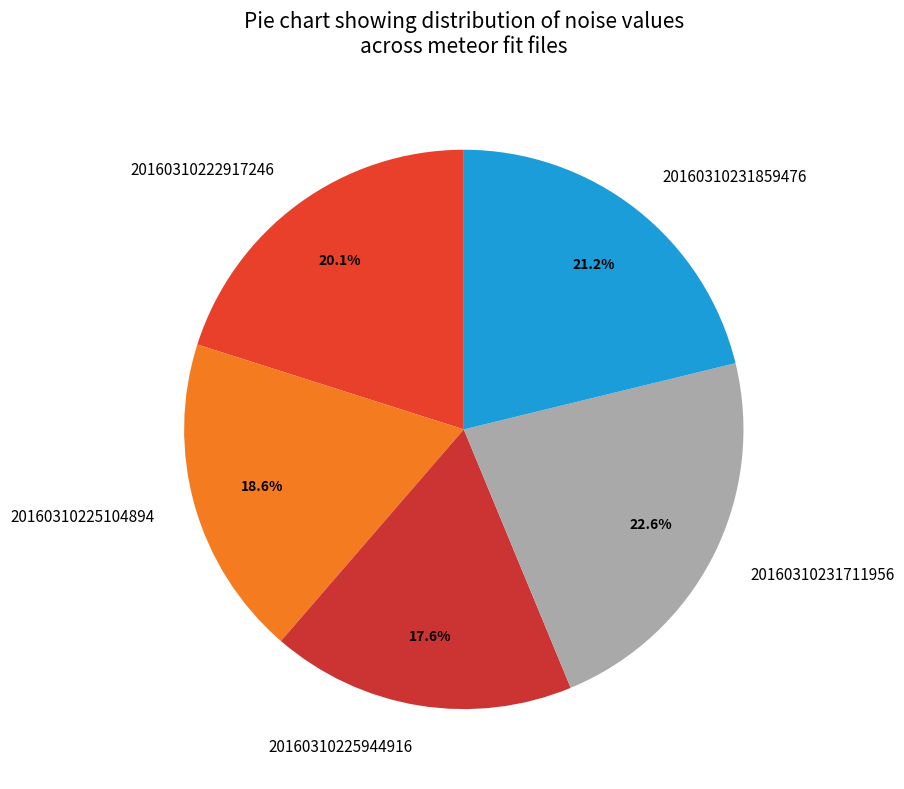

What is the smallest slice in the pie chart?

20160310225944916